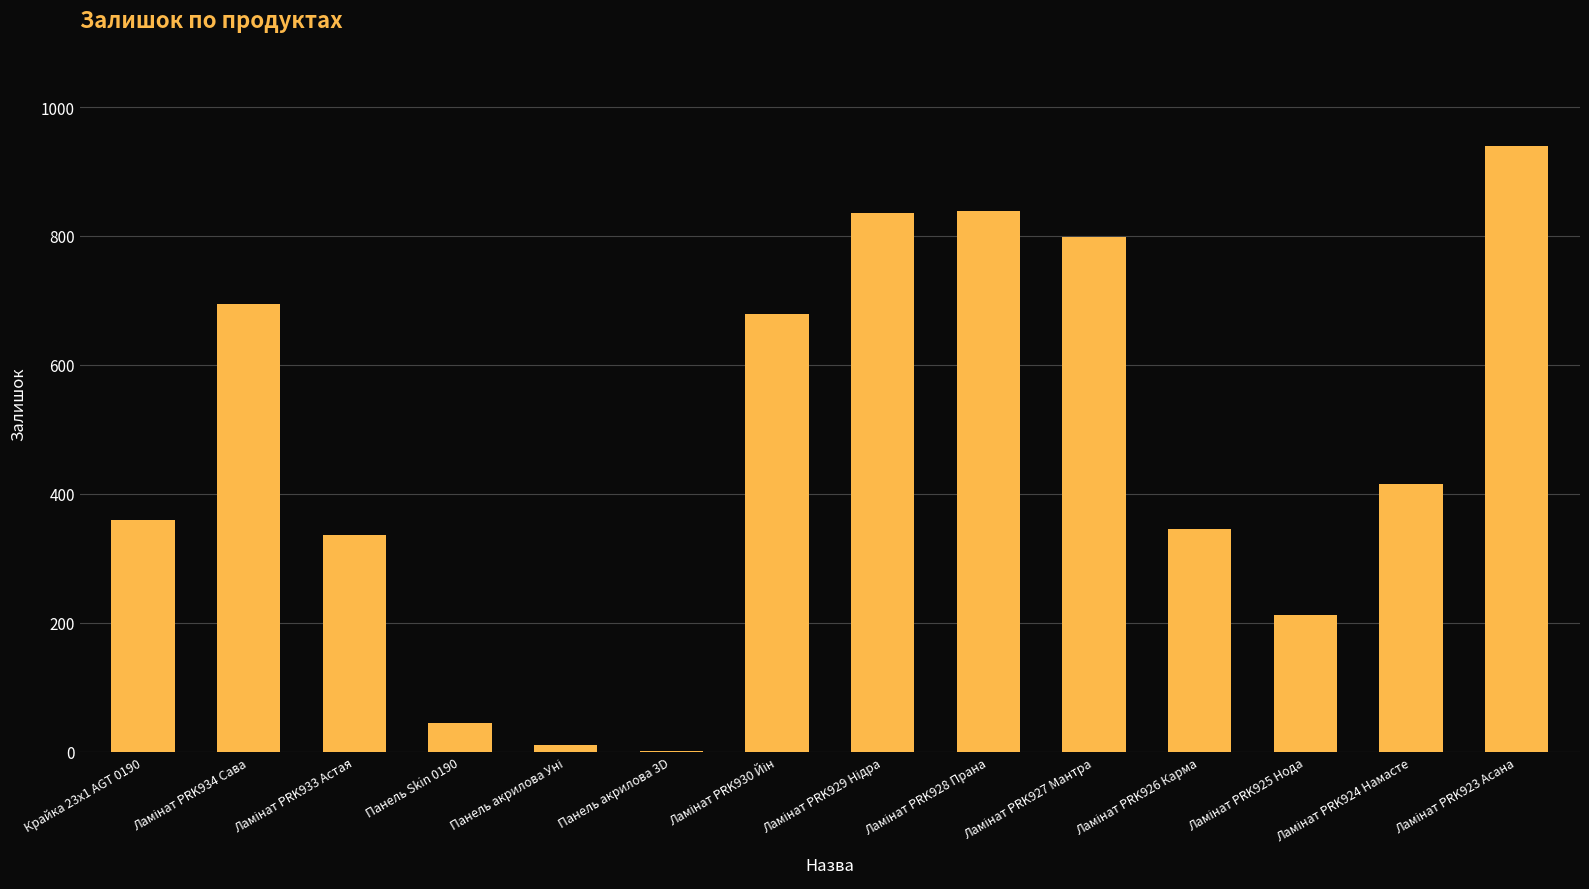

What is the change in value from Панель Skin 0190 to Панель акрилова 3D?

-42